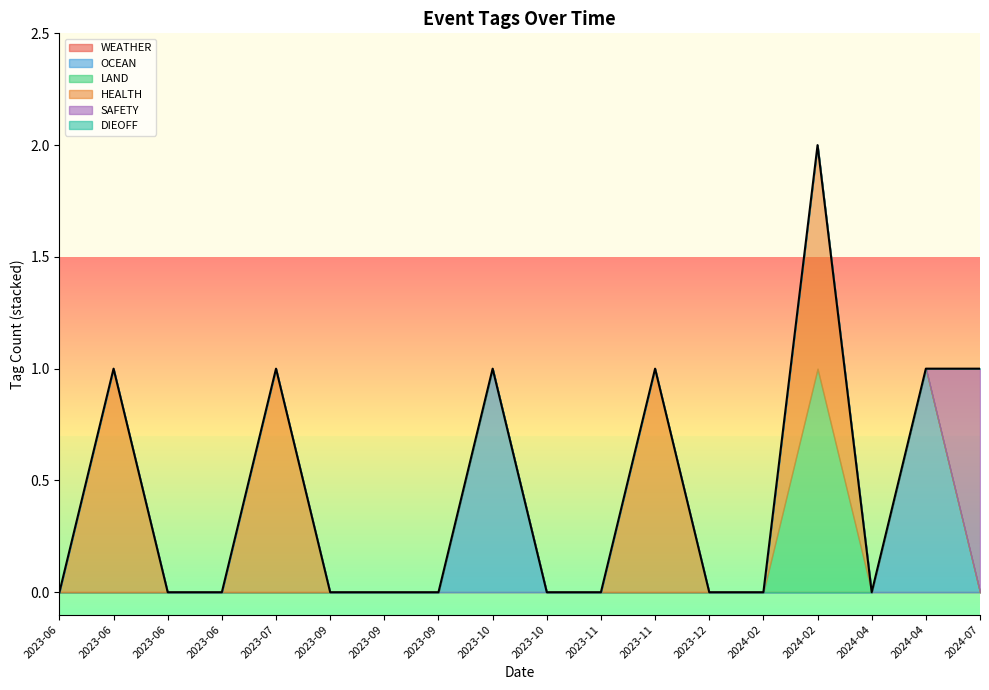

Is it true that OCEAN equals 1 at 2023-10-07?

True